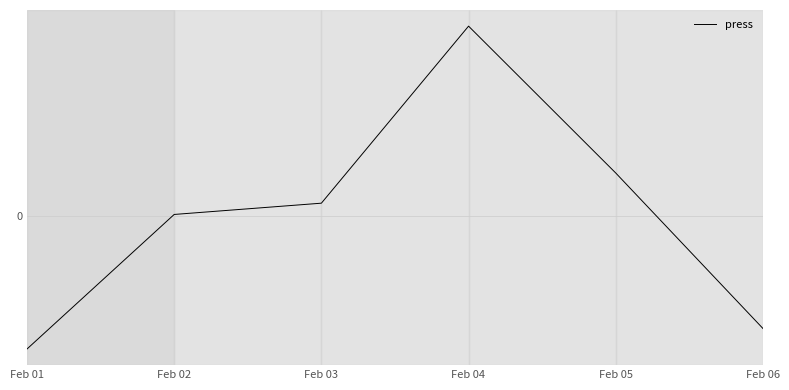

Does the chart have visible grid lines?

Yes